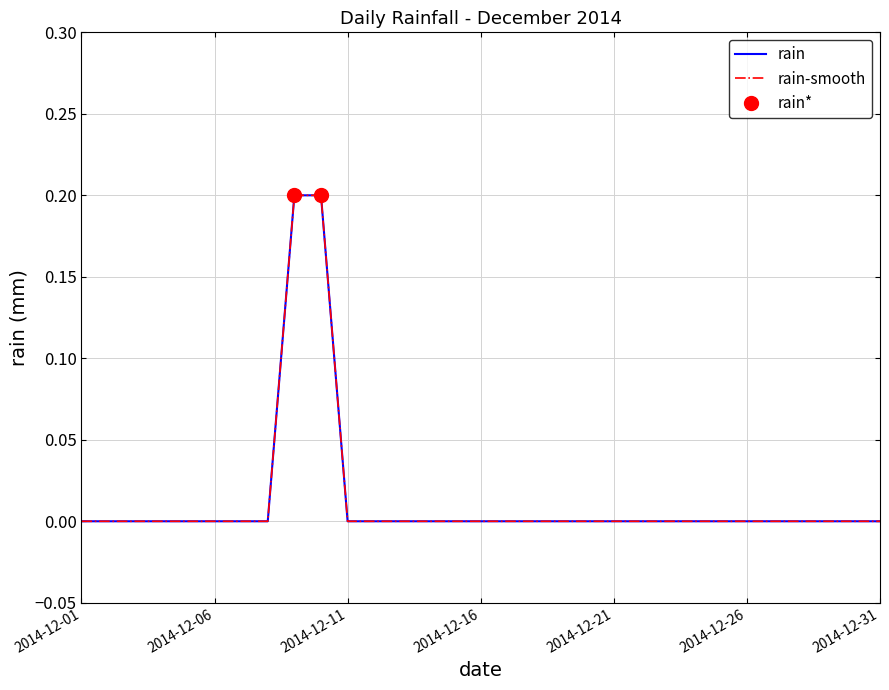

How many values are above zero?

2